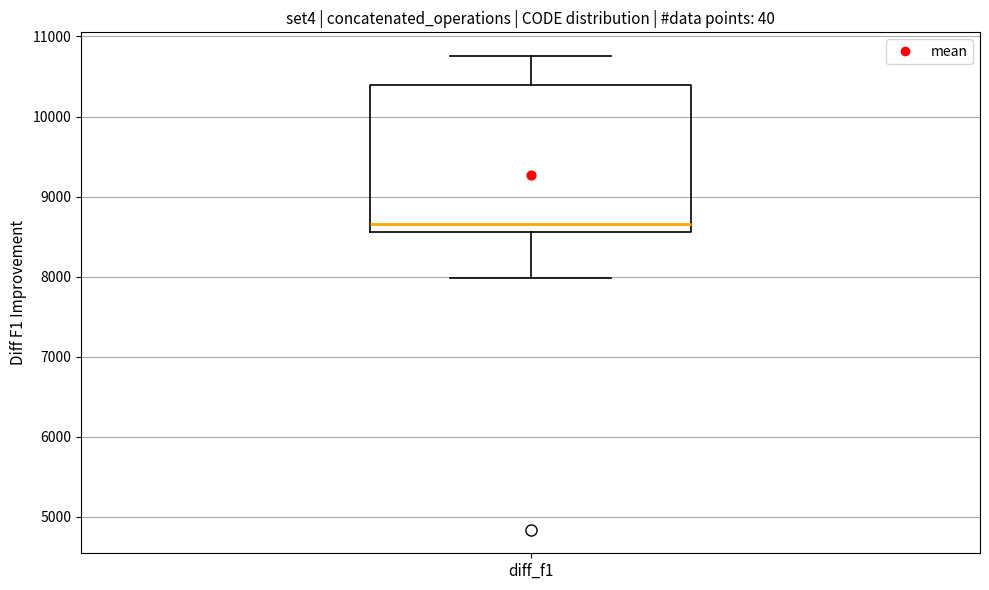

Transcribe this box plot: give where the median line is, the range the box spans, and where the two whiskers end, as read against the y-axis. The values are not printed on the chart, so give them approximately, as read against the axis.

median 8700, box 8600 to 10400, whiskers 8000 to 10800